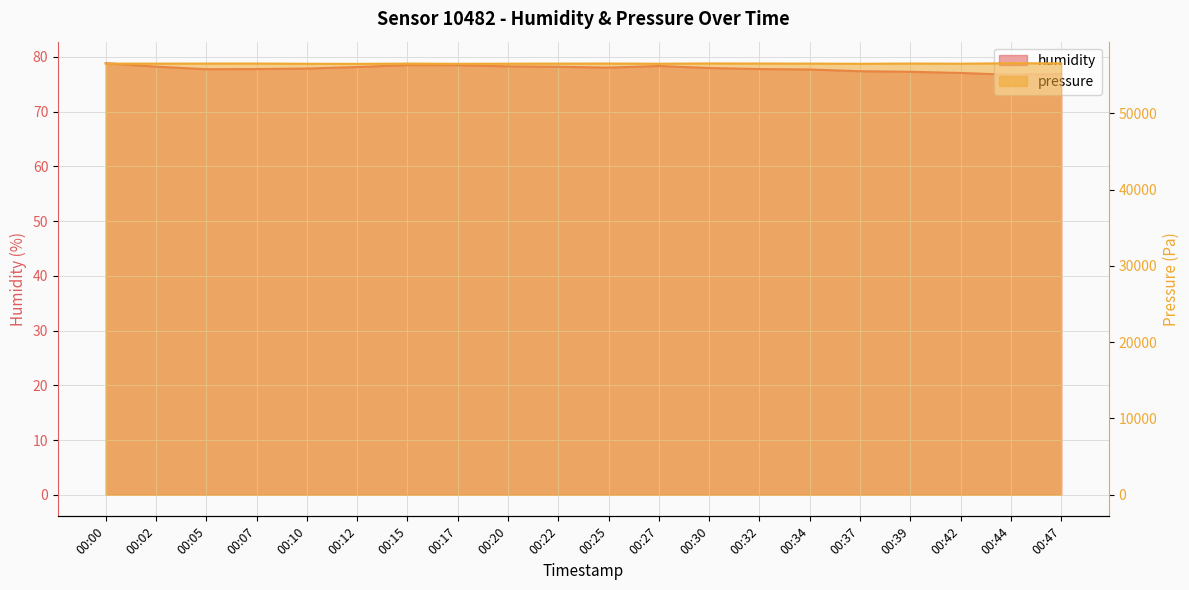

What is the value of the pressure point at the 5th from the left?

56494.1